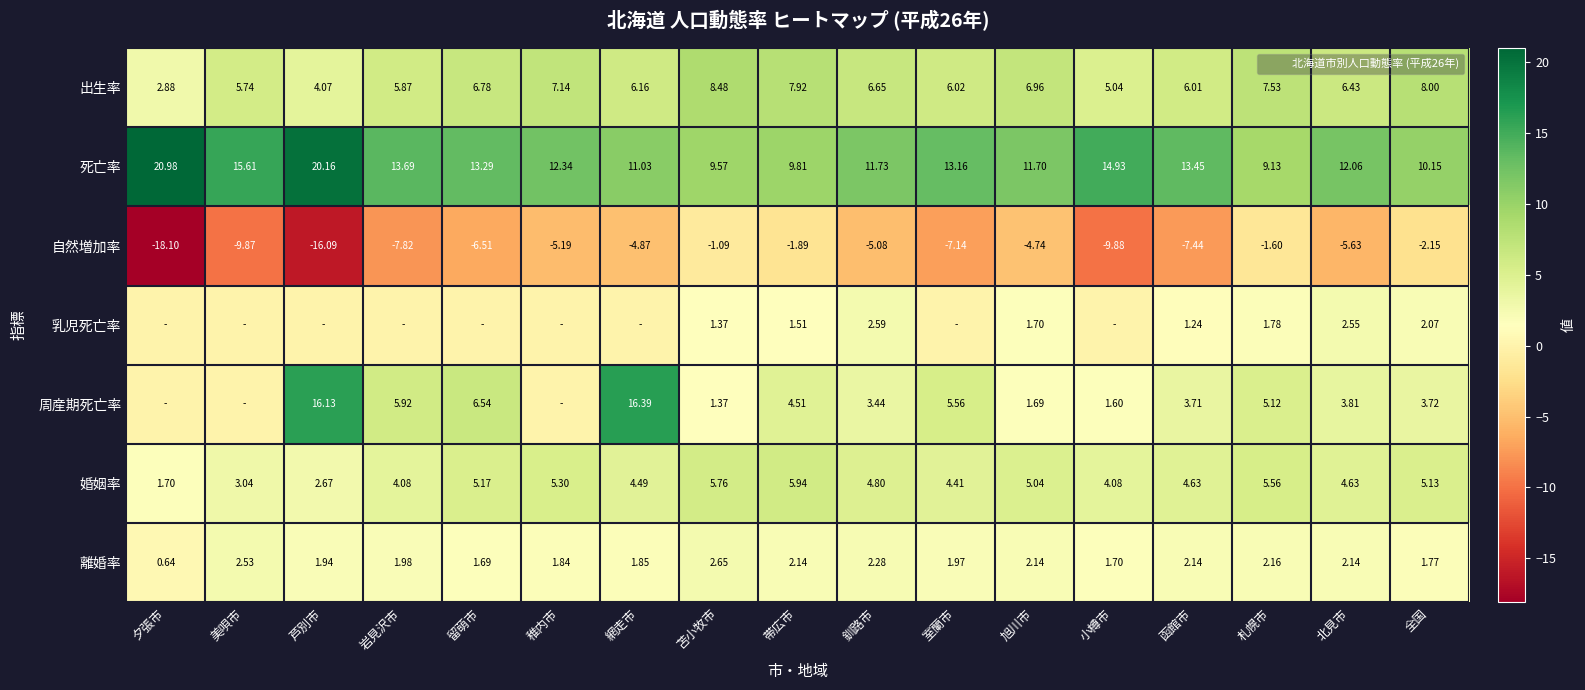

At which label does 離婚率 first exceed 1?

美唄市